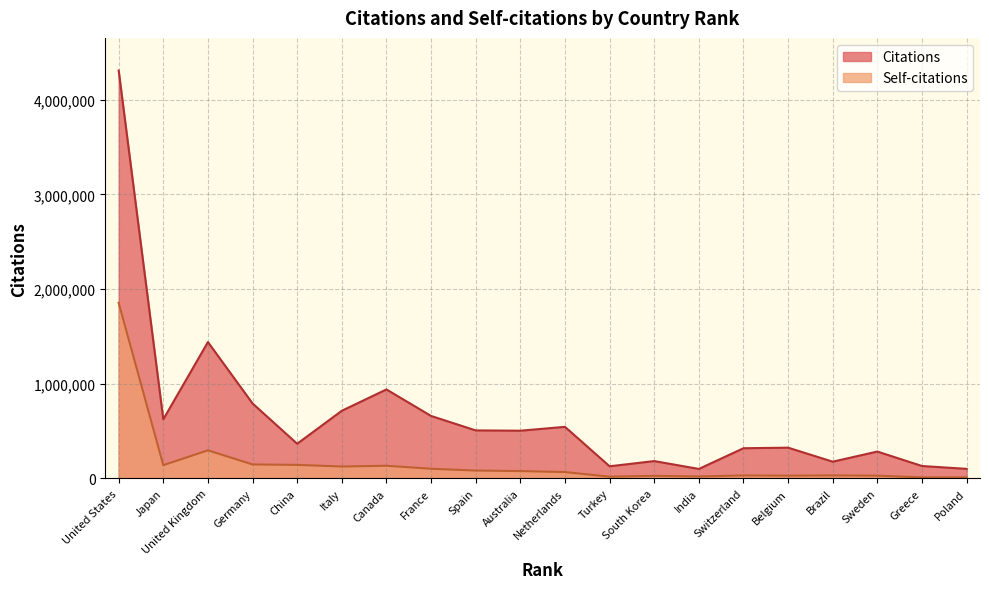

What is the minimum value for Citations?

99666